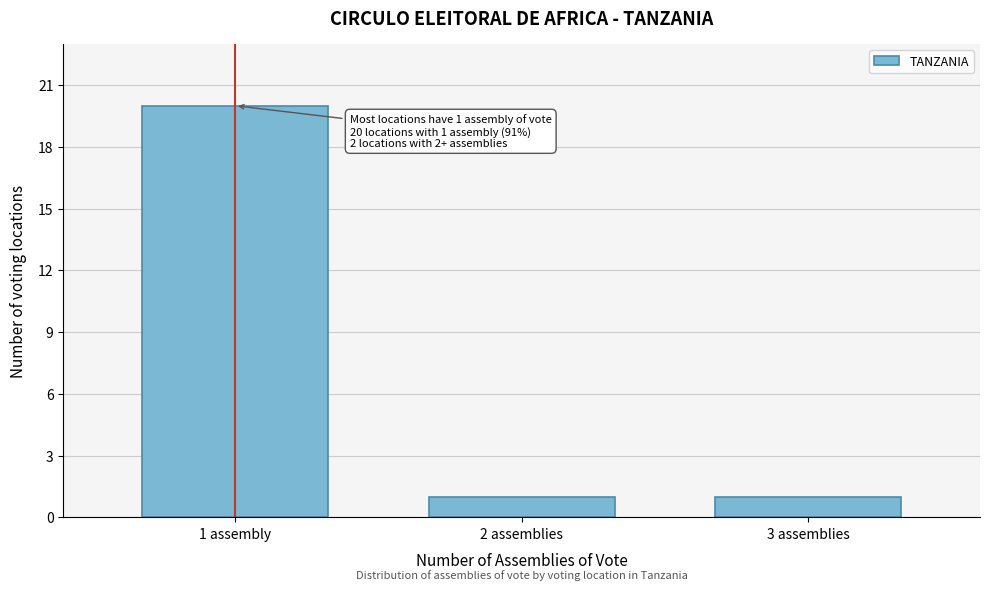

Reading right to left, what are all the values shown in this chart?

1	1	20